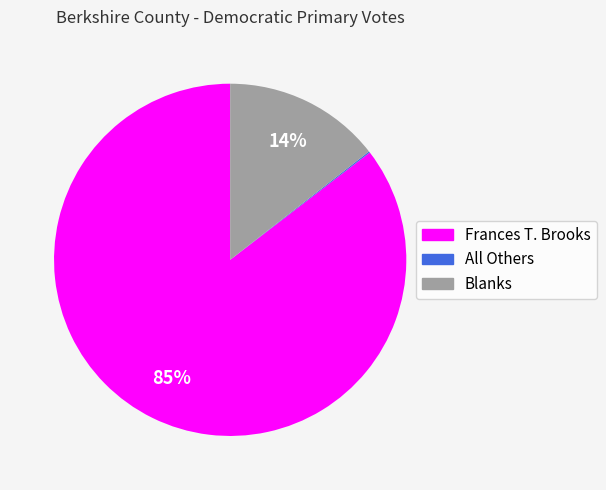

Which category has the biggest portion of the pie?

Frances T. Brooks